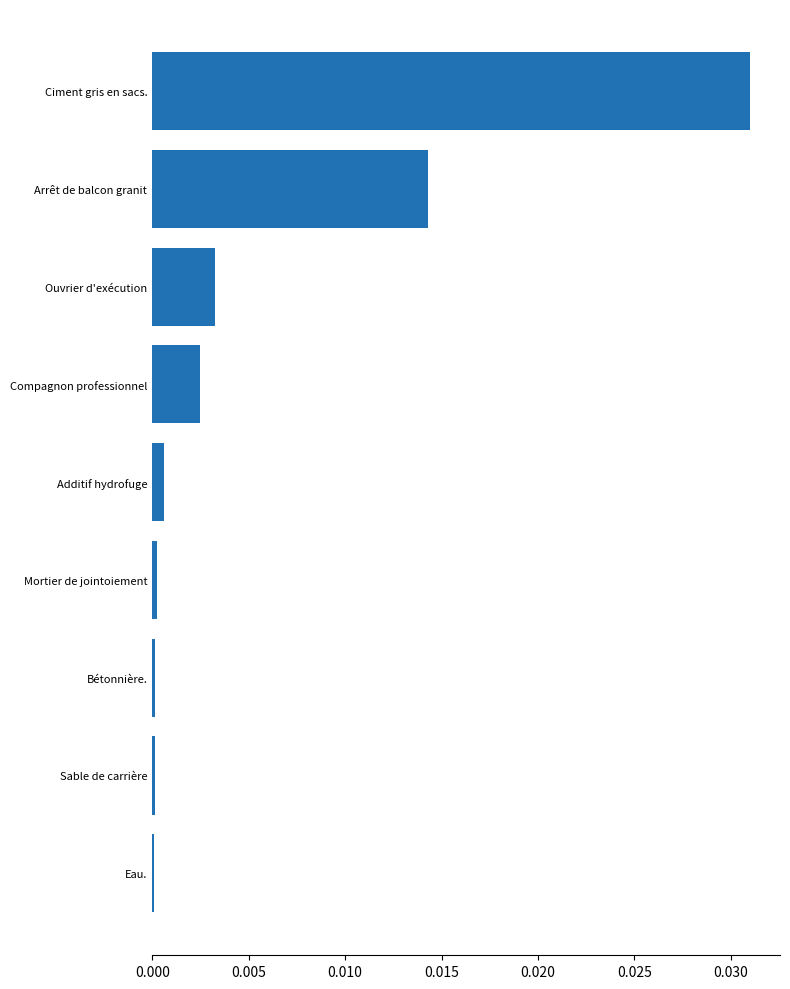

Which has a higher value, Compagnon professionnel or Arrêt de balcon granit?

Arrêt de balcon granit